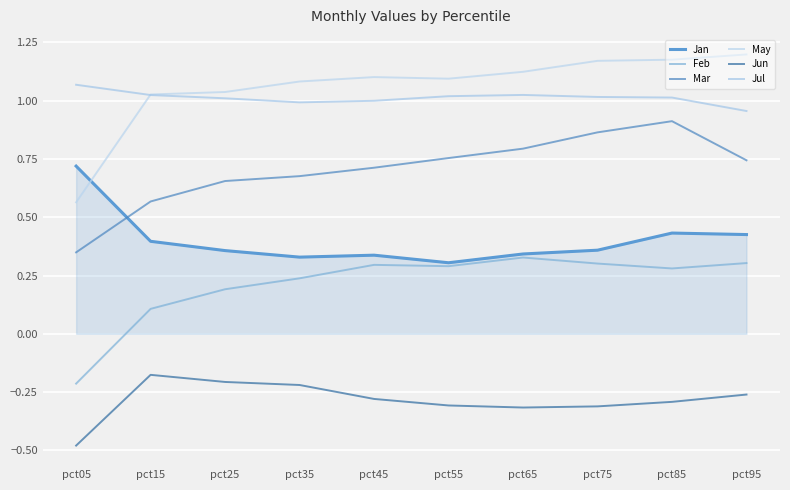

How many values in the Feb series are below 0?

1